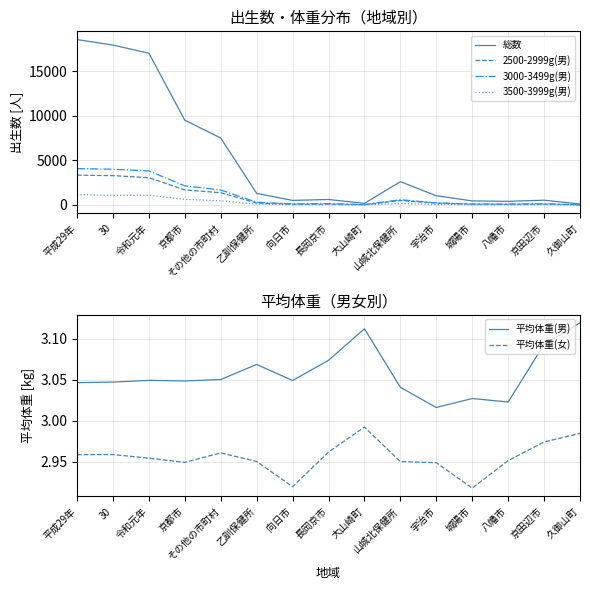

Which category has the highest value in the 3500-3999g(男) series?

平成29年